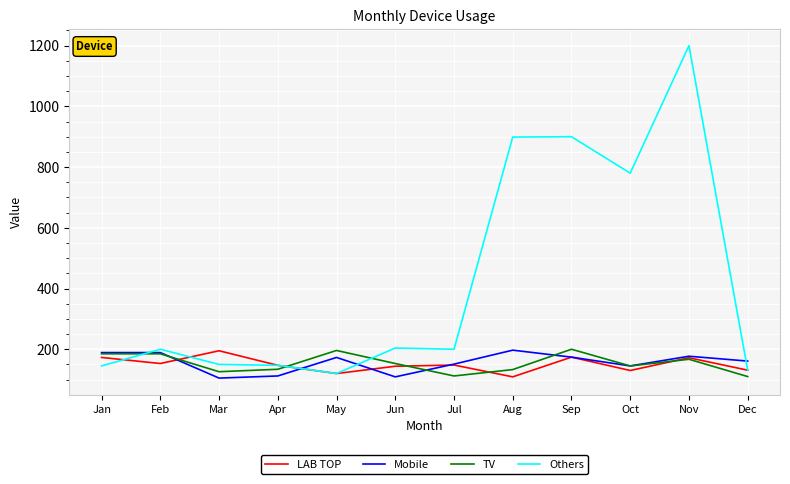

The Others series shows 780 at Oct. True or false?

True